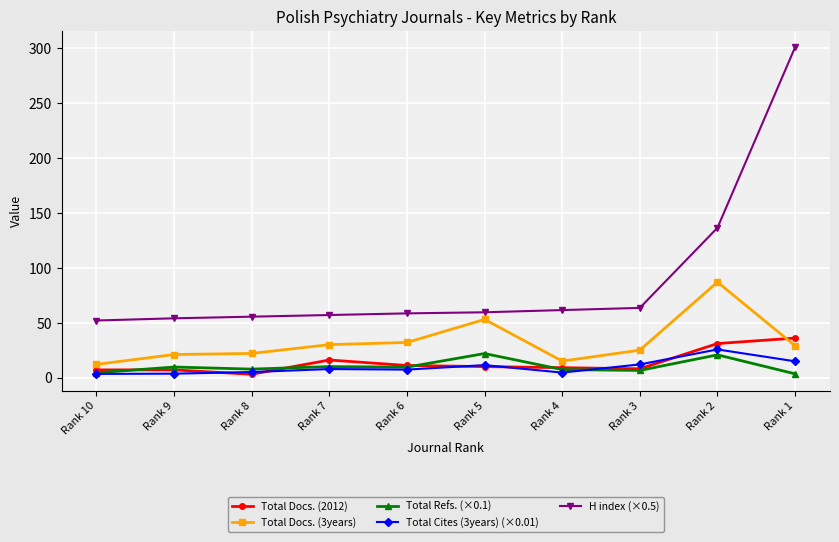

What is the maximum value for Total Docs. (2012)?

36.0